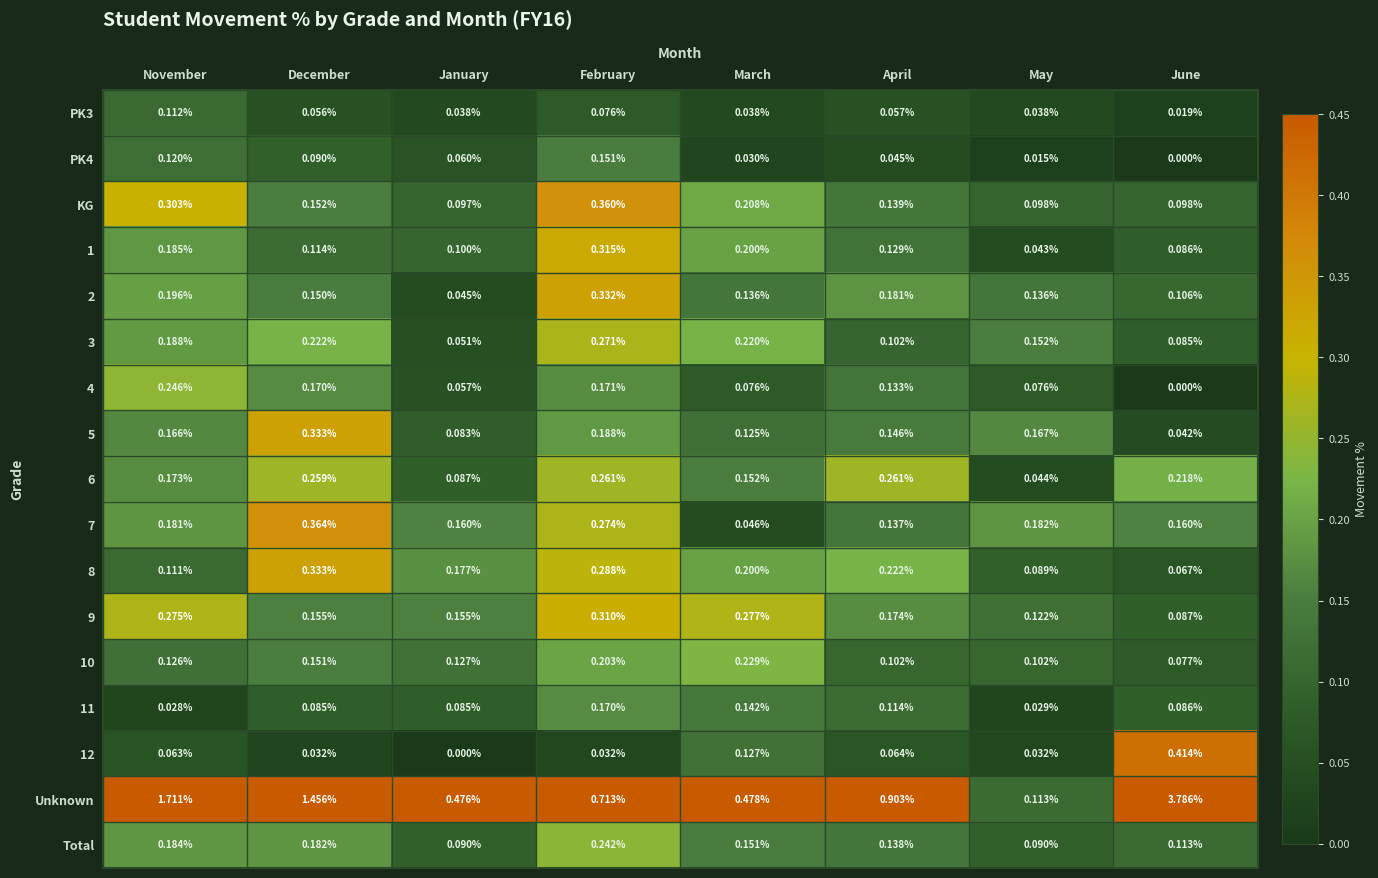

How many series are shown in this chart?

17